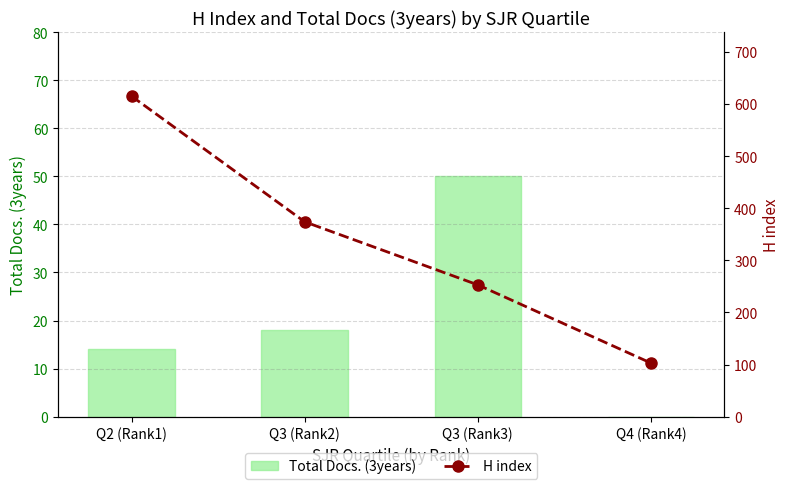

Rank the series by their average value, from lowest to highest.

Total Docs. (3years), H index